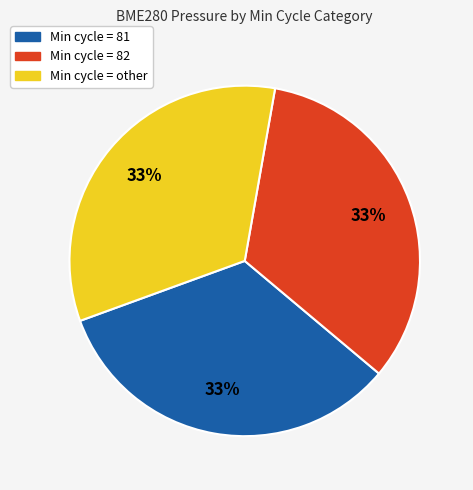

To the nearest percent, what is the average slice percentage?

33%